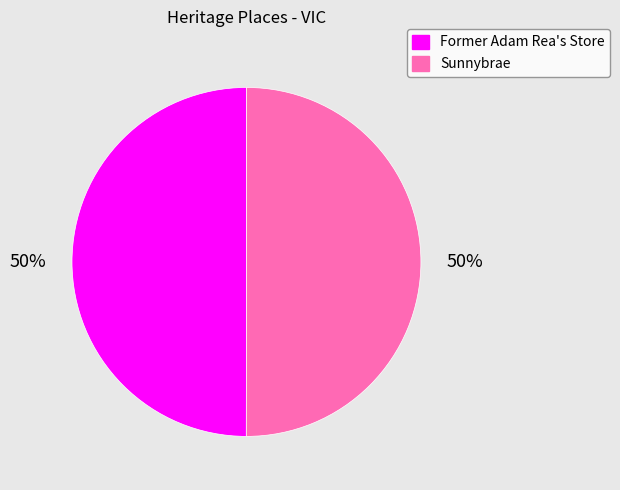

To the nearest percent, what portion does Former Adam Rea's Store represent?

50%